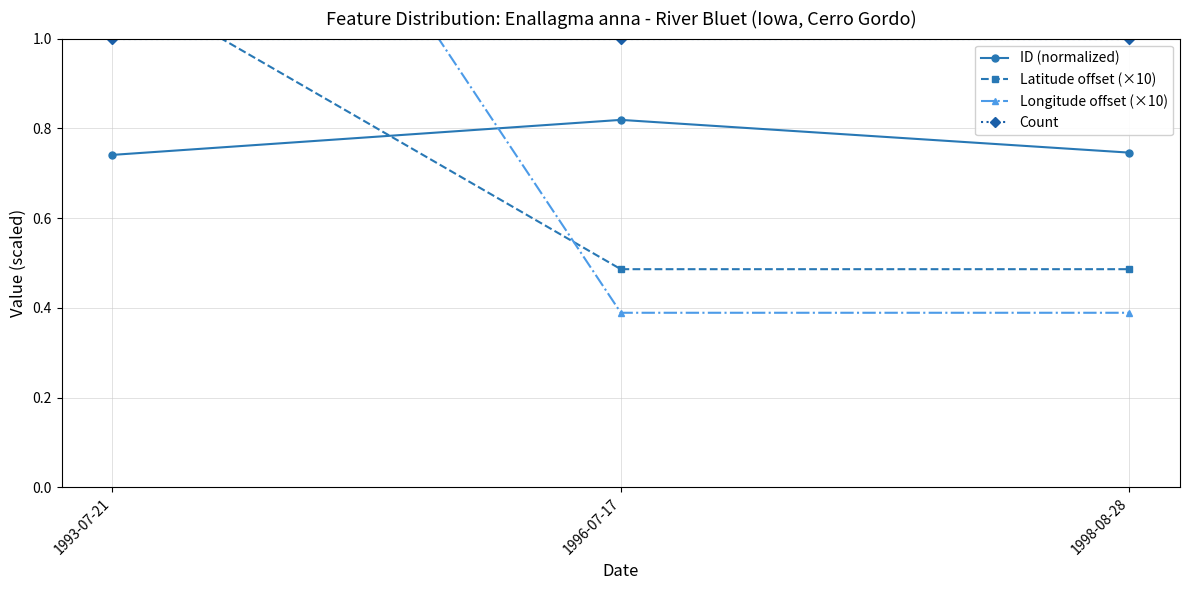

What is the minimum value shown in the chart?

0.4